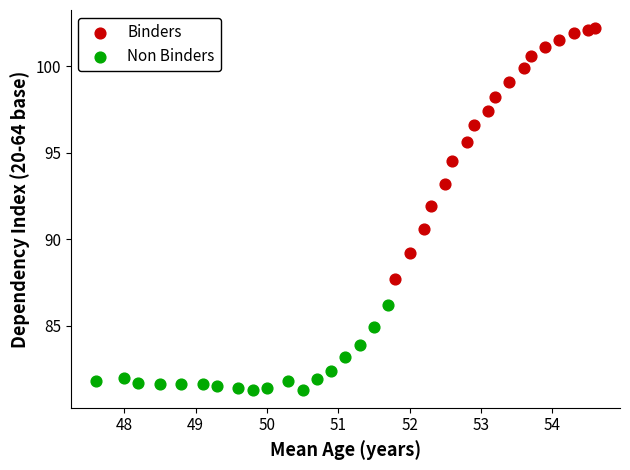

Which series has the largest Y range (max minus min)?

Binders